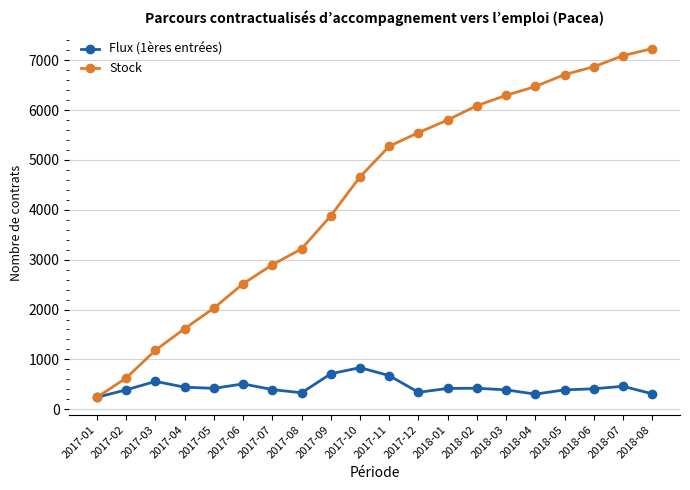

True or false: Flux (1ères entrées) has a value of 395 at 2017-07.

True